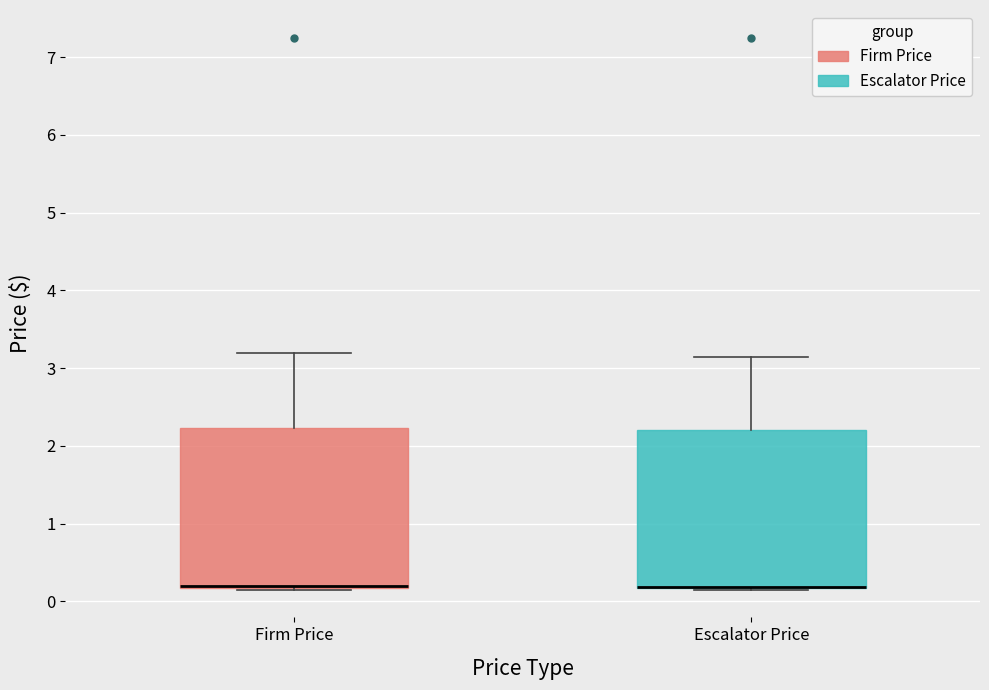

Where does the upper whisker of the box for Escalator Price end on the y-axis? The values are not printed on the chart, so give them approximately, as read against the axis.

3.1